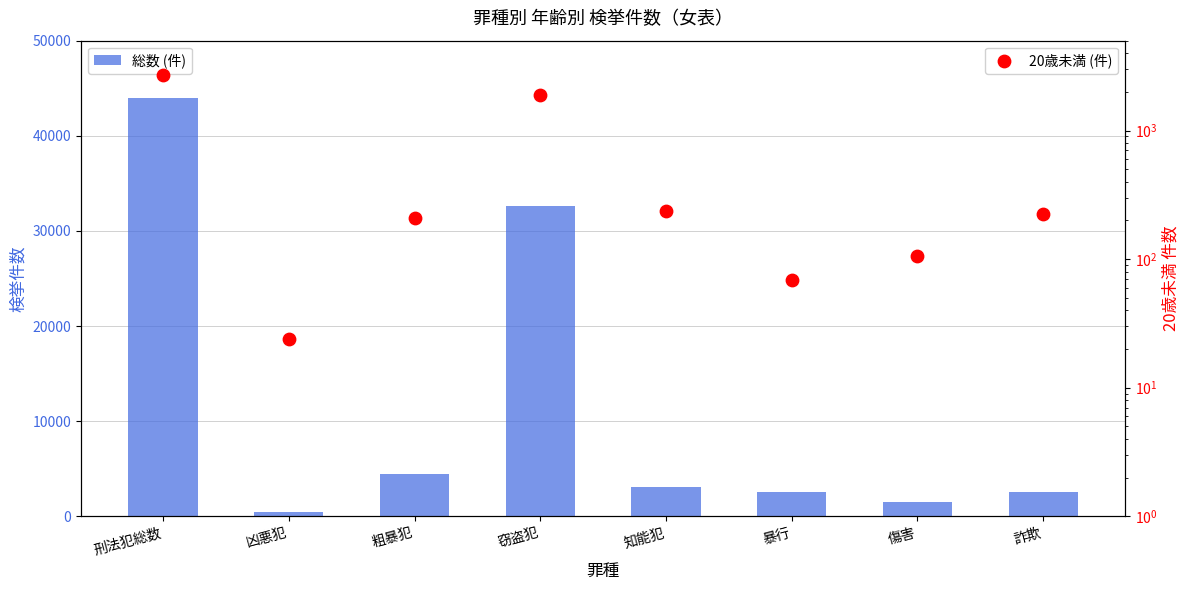

What are all the series names shown in the legend?

総数 (件), 20歳未満 (件)